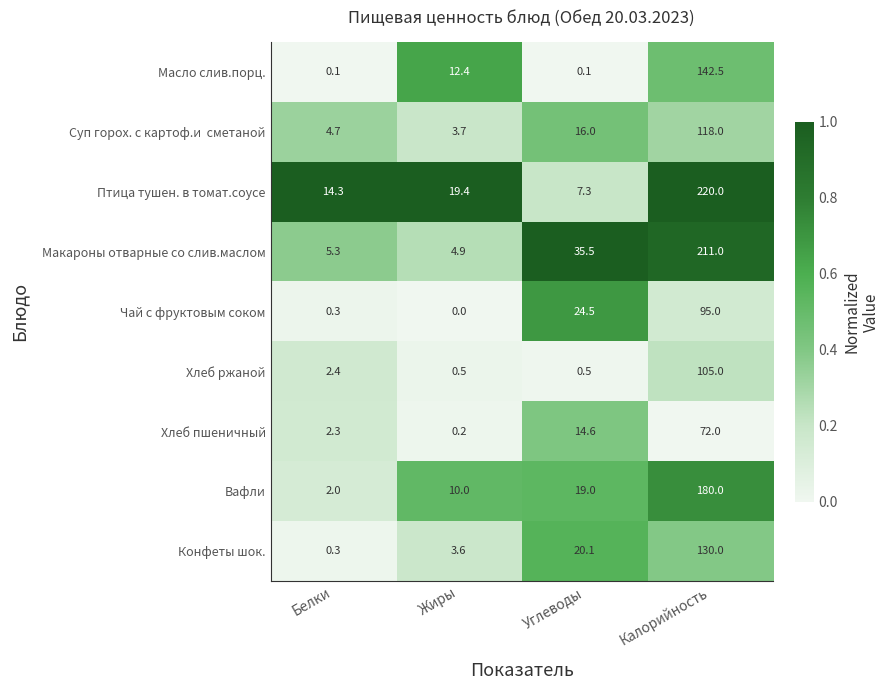

What is the sum of the Чай с фруктовым соком values at Жиры and Углеводы?

24.5